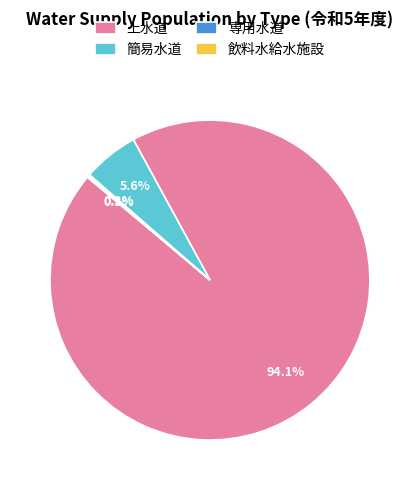

What percentage is NOT represented by 上水道?

5.9%